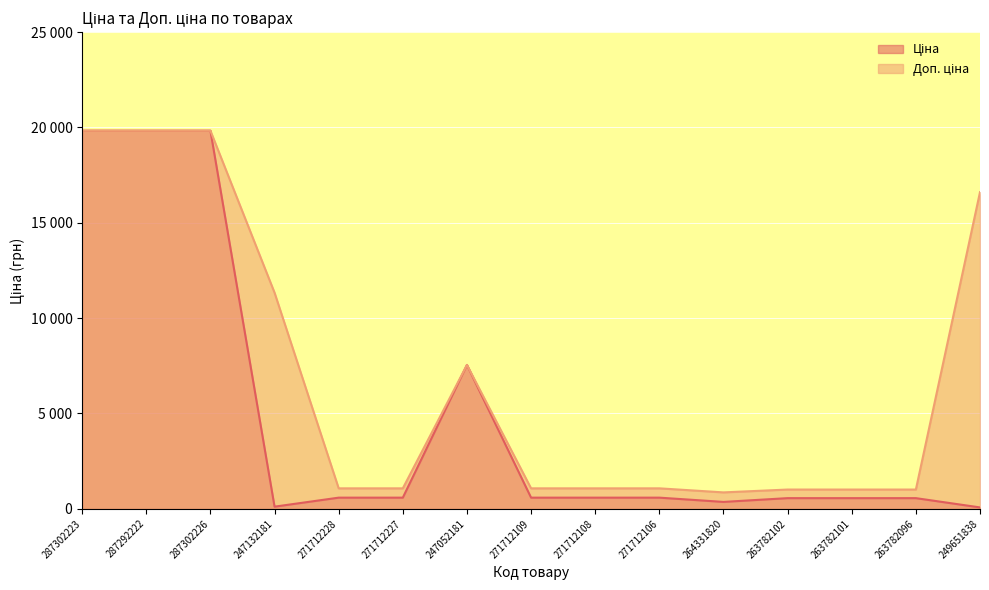

At which category is the sum across all series the highest?

287302223